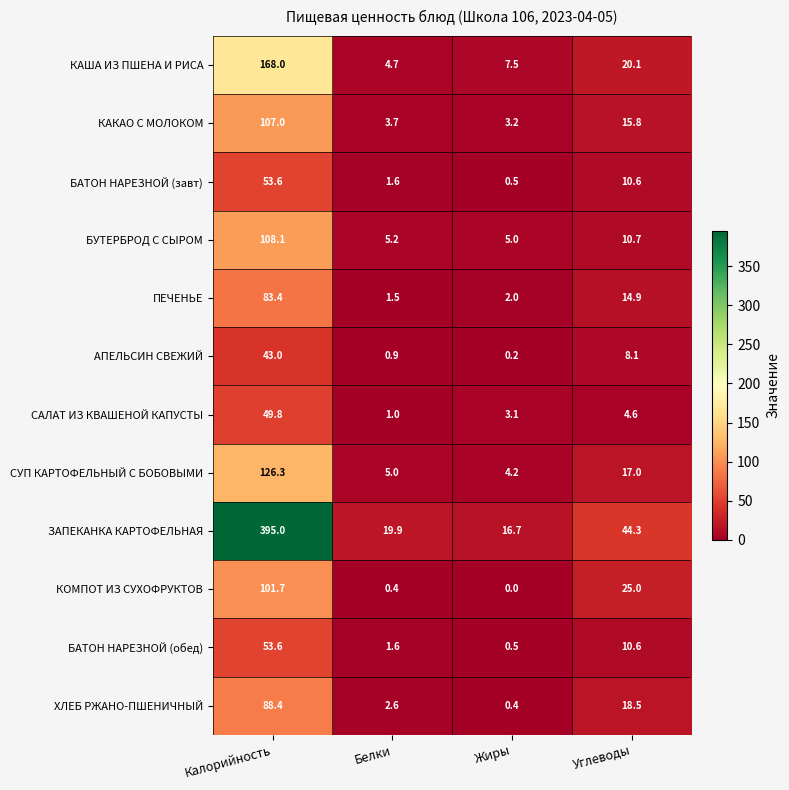

The value of САЛАТ ИЗ КВАШЕНОЙ КАПУСТЫ at Белки is 1.4. True or false?

False